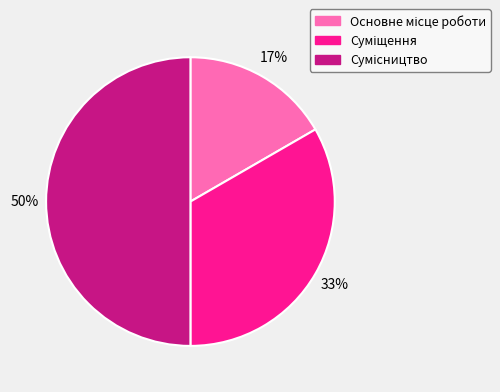

To the nearest percent, what is the average slice percentage?

33%